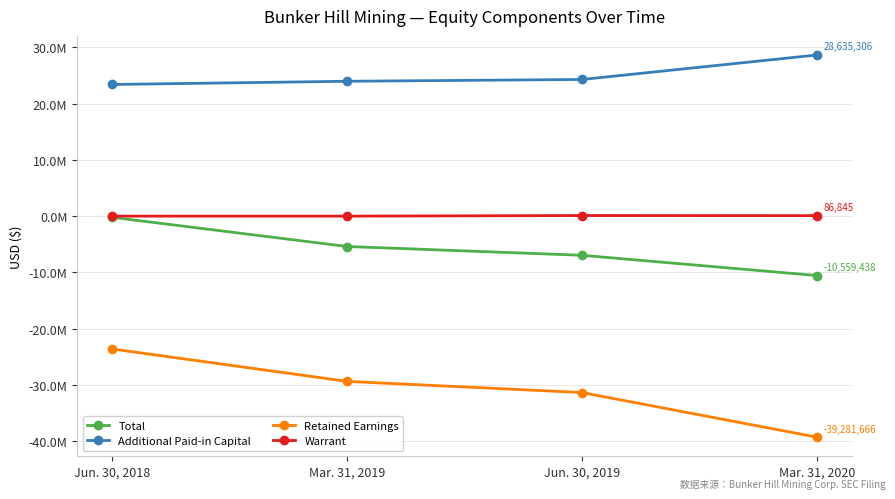

True or false: Warrant and Additional Paid-in Capital intersect in this chart.

False